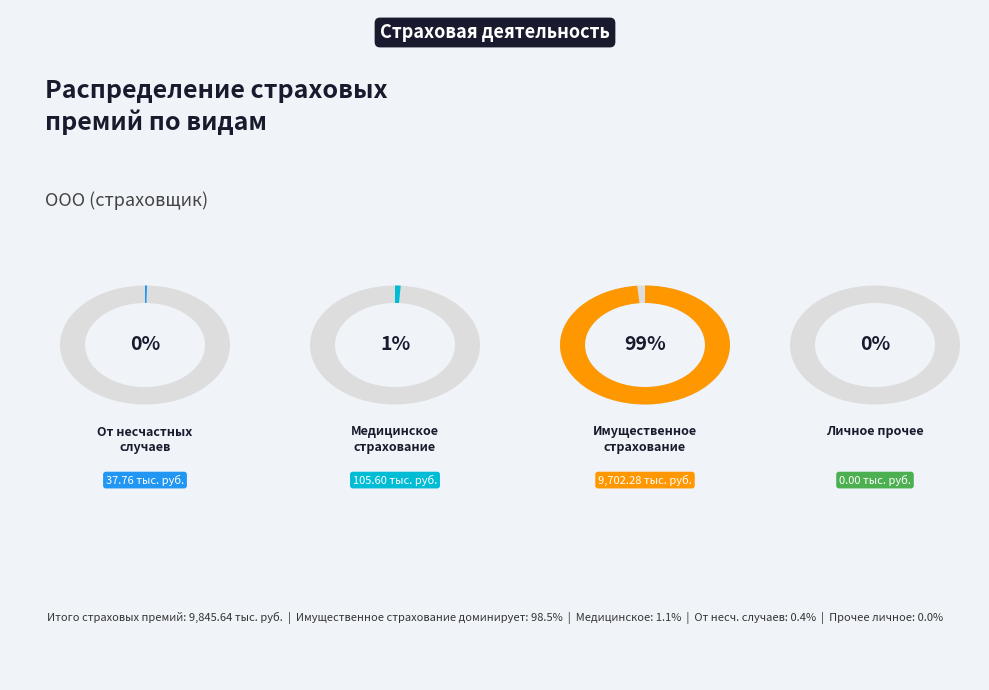

The Личное страхование (от несчастных случаев) slice represents 8% of the pie. True or false?

False